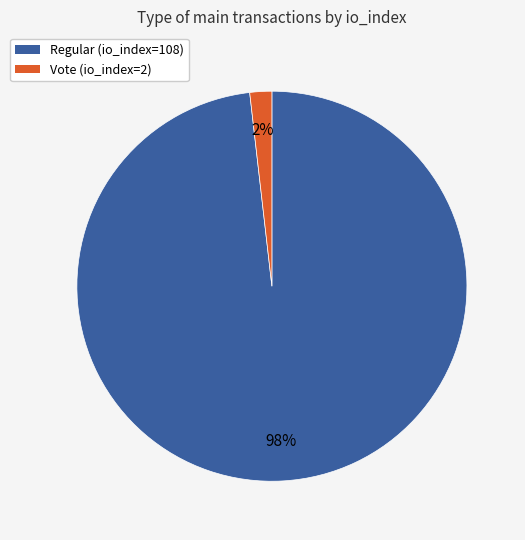

Which category accounts for the majority?

Regular (io_index=108)